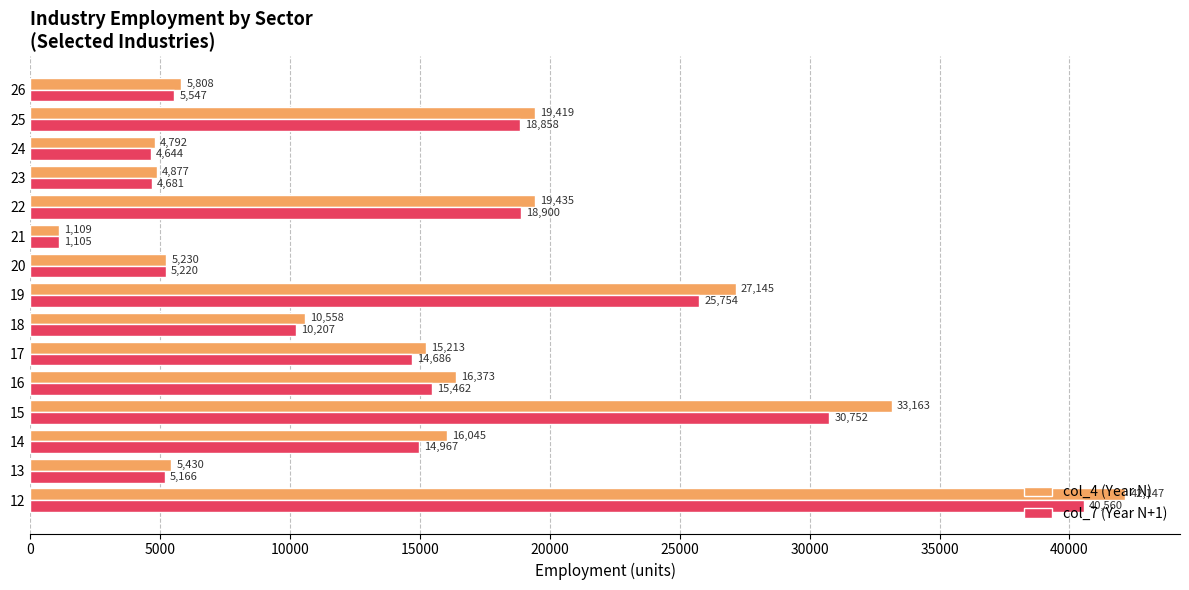

What is the difference between the maximum and minimum values in the col_7 (Year N+1) series?

39455